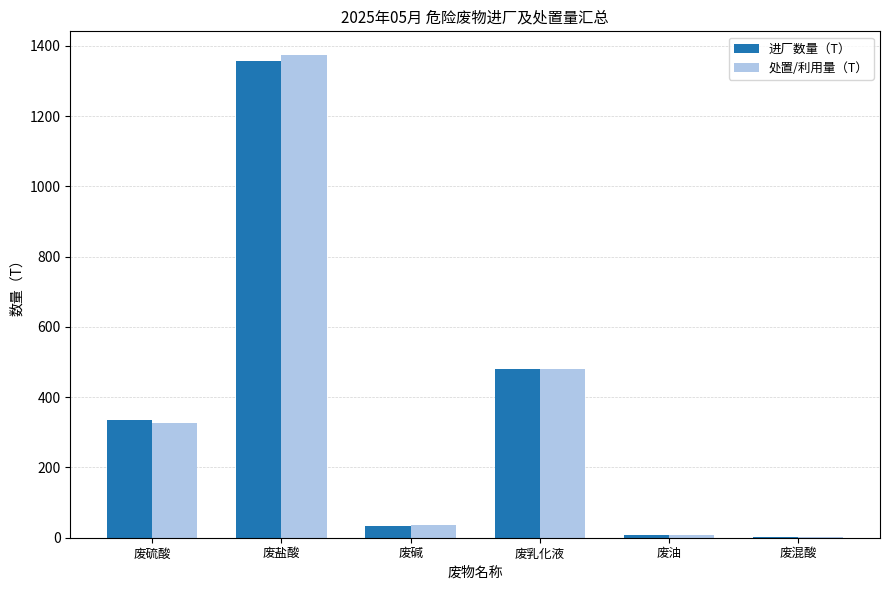

What is the sum of all 处置/利用量（T） values?

2229.8